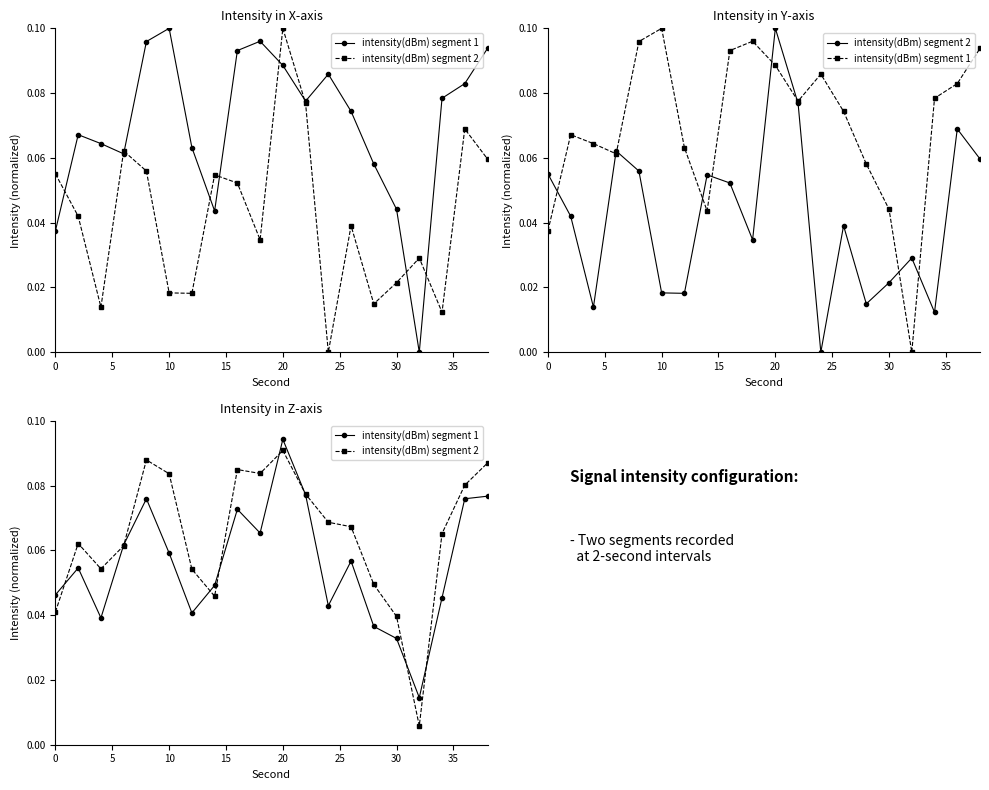

How many intersections are there between intensity(dBm) segment 1 and intensity(dBm) segment 2?

9